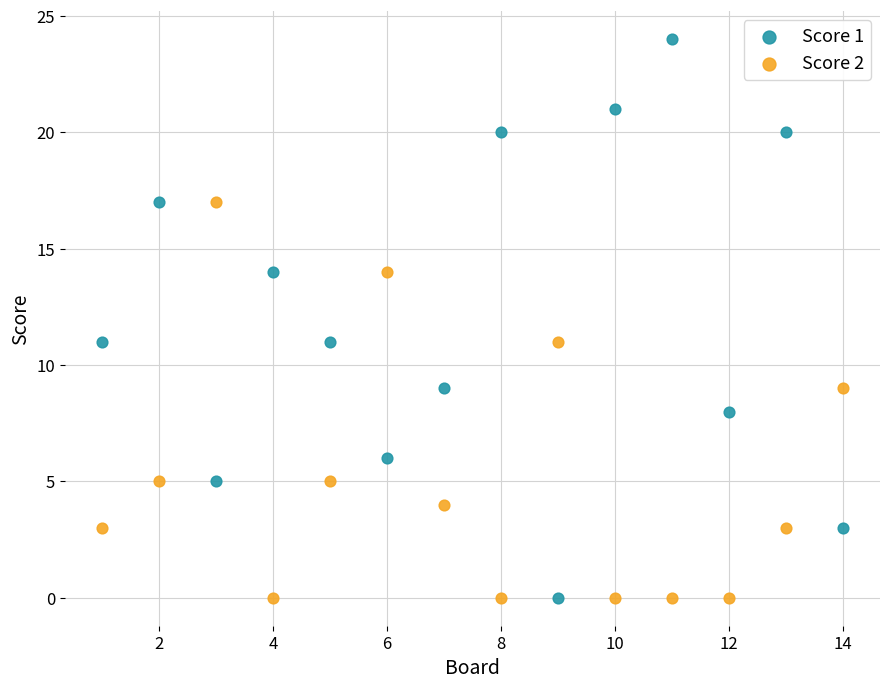

Across all data points, what is the range of X values (max minus min)?

13